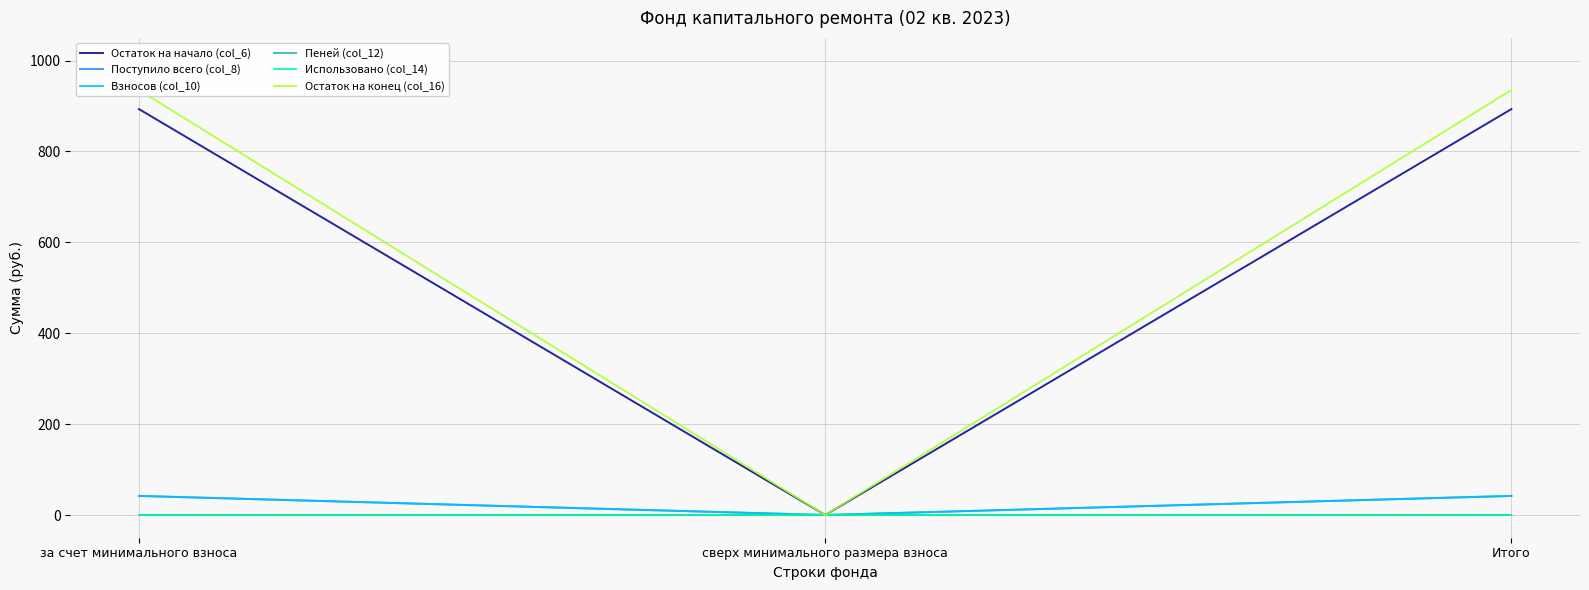

What value does the Взносов (col_10) series have at Итого?

42.0